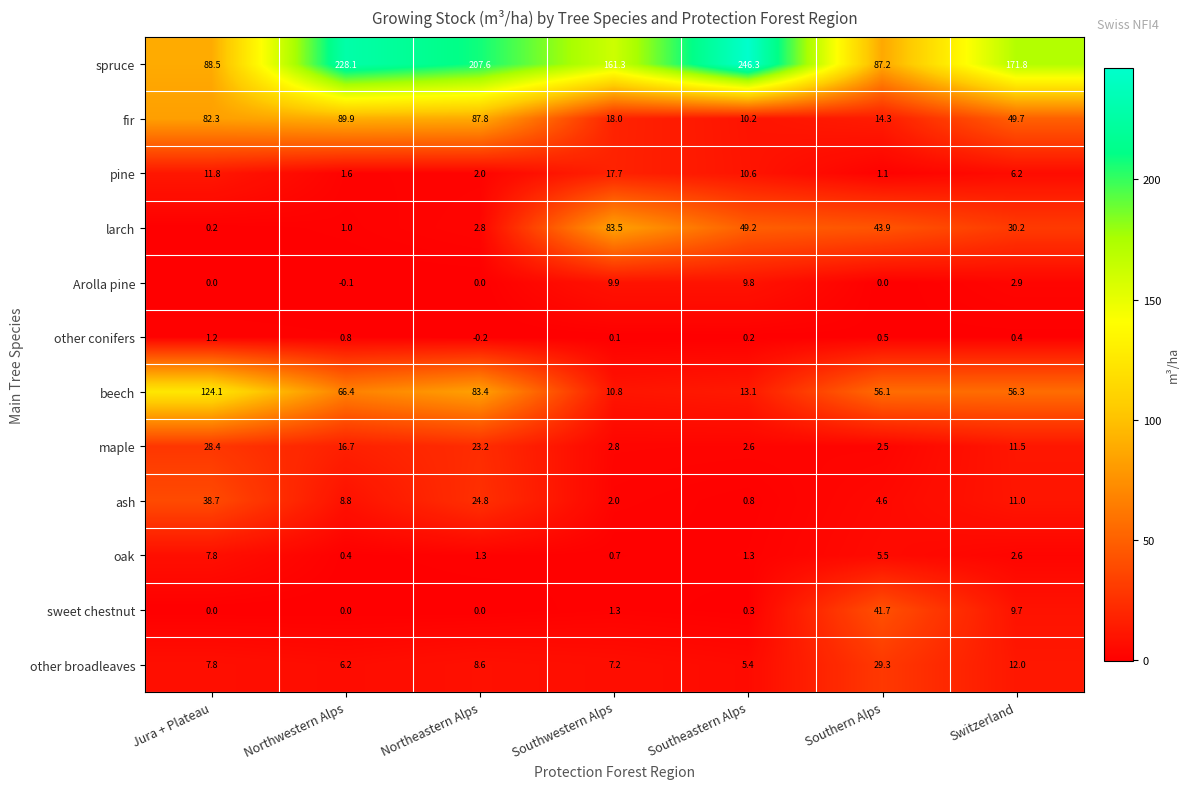

What is the difference between the other broadleaves values at Jura + Plateau and Southeastern Alps?

2.4